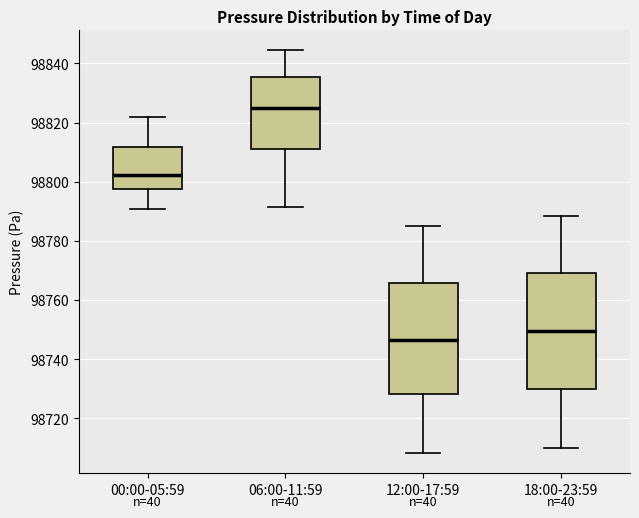

Reading left to right, transcribe this box plot: for each box, give where its median line is, the range the box spans, and where its two whiskers end, as read against the y-axis. The values are not printed on the chart, so give them approximately, as read against the axis.

00:00-05:59: median 98802, box 98798 to 98812, whiskers 98790 to 98822
06:00-11:59: median 98824, box 98812 to 98836, whiskers 98792 to 98844
12:00-17:59: median 98746, box 98728 to 98766, whiskers 98708 to 98786
18:00-23:59: median 98750, box 98730 to 98770, whiskers 98710 to 98788